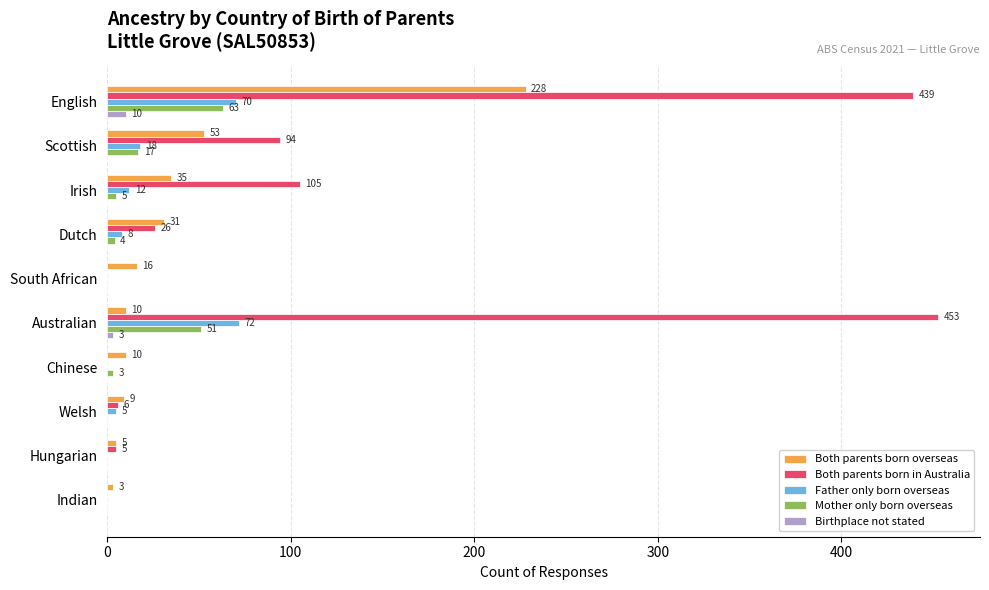

At which label does Mother only born overseas reach its peak?

English